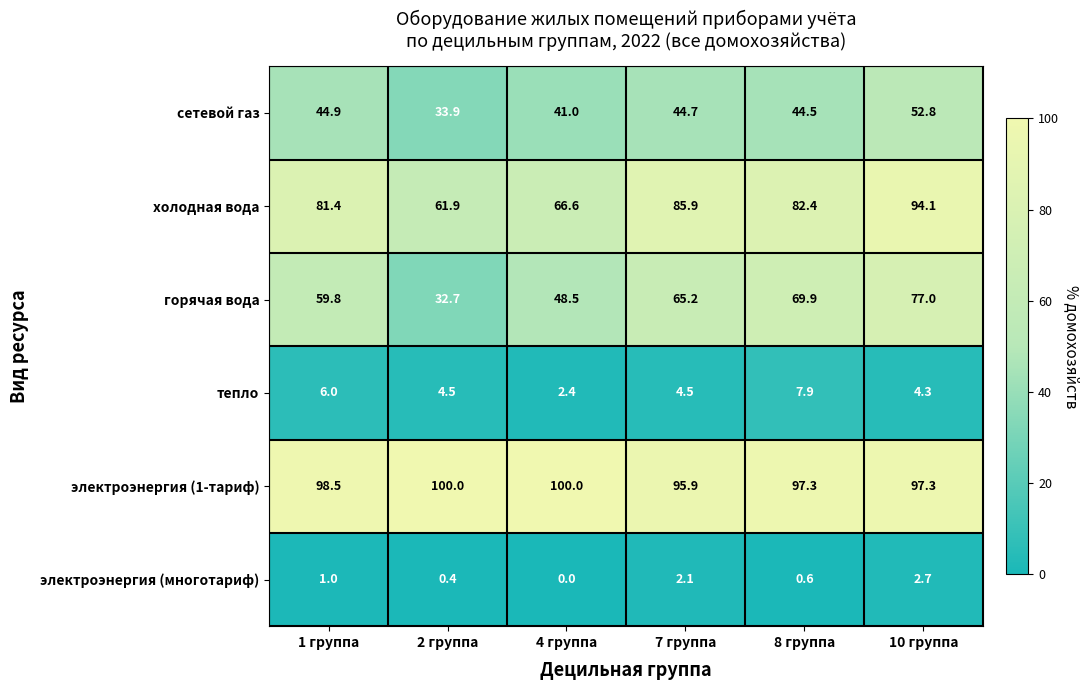

True or false: горячая вода has a value of 59.8 at 1 группа.

True